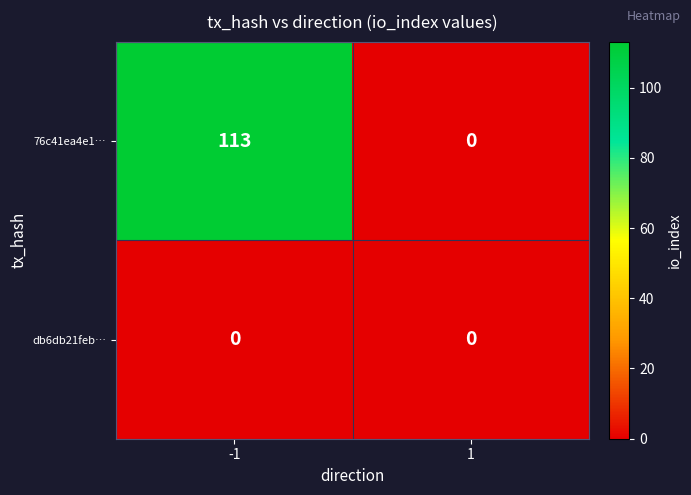

How many data points does each series have?

2